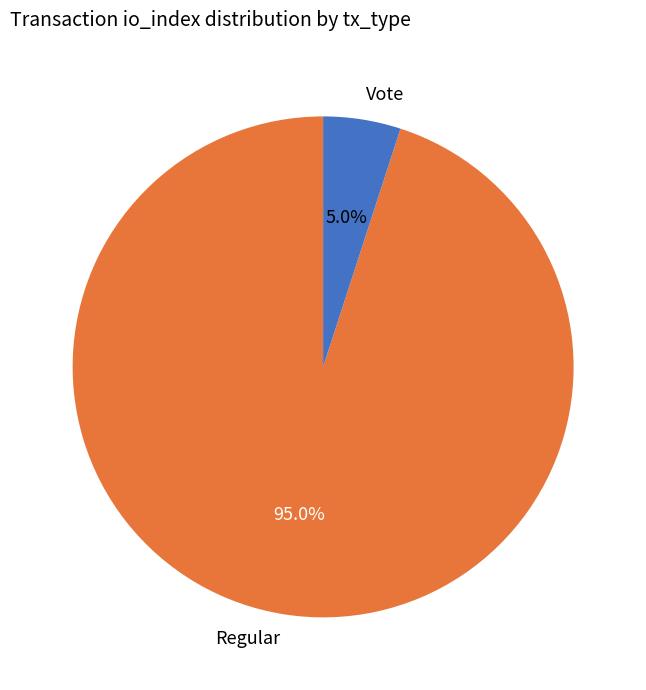

Rank the categories by value from lowest to highest.

Vote, Regular